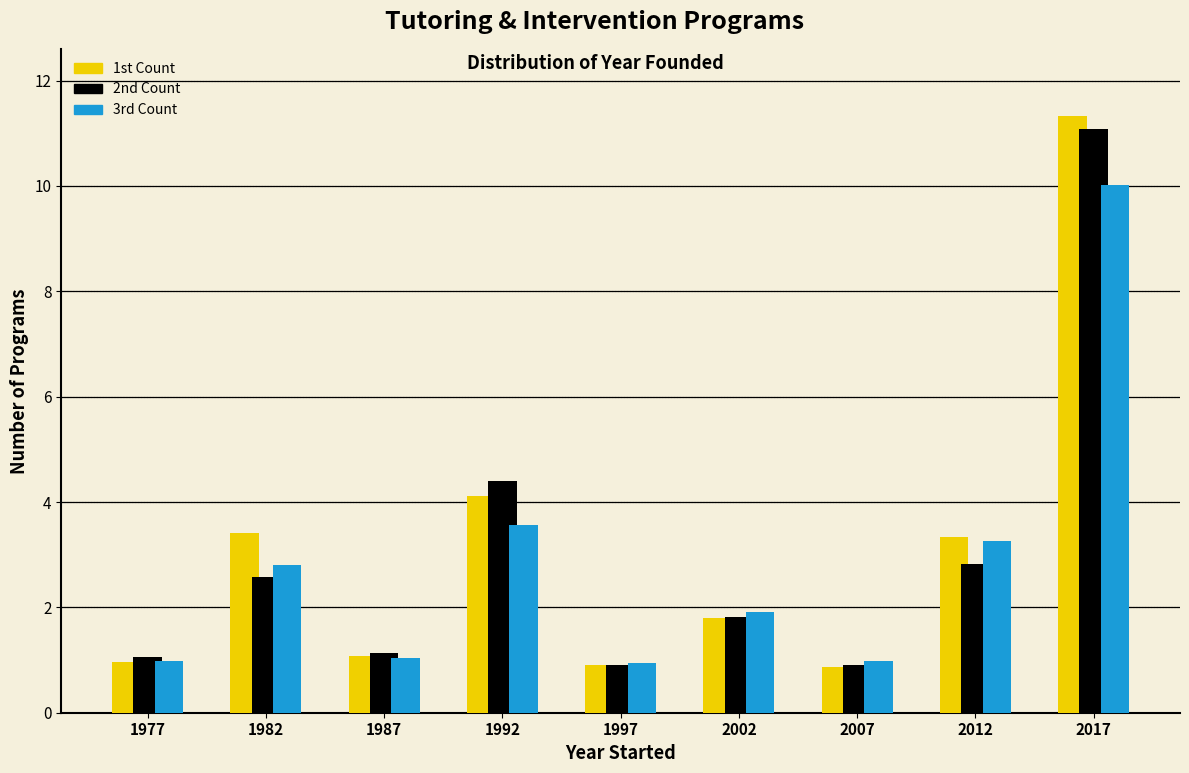

Is the value of 2nd Count at 1982 greater than the value of 1st Count at 2002?

Yes